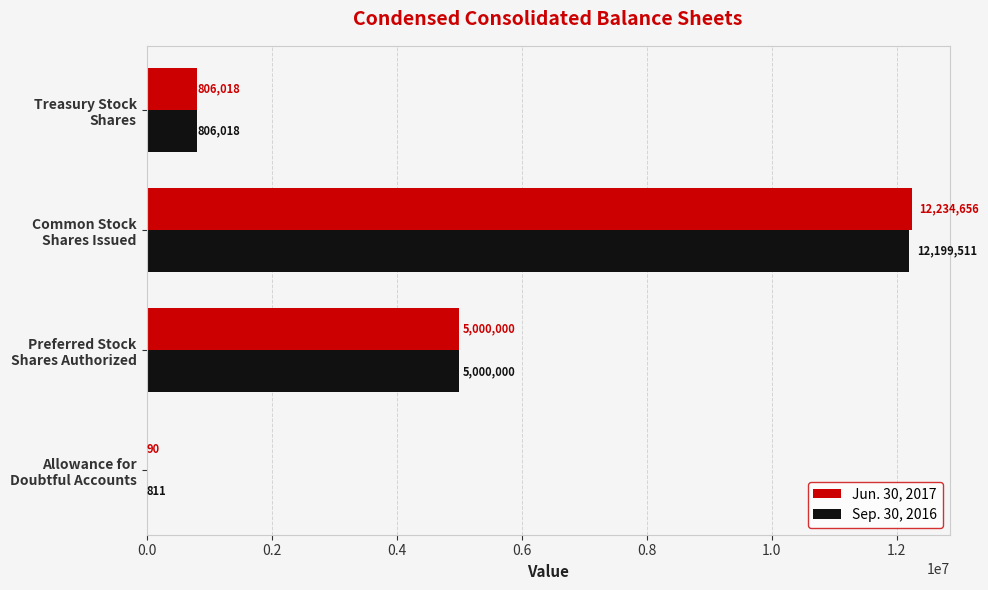

Which series has the largest total across all categories?

Jun. 30, 2017